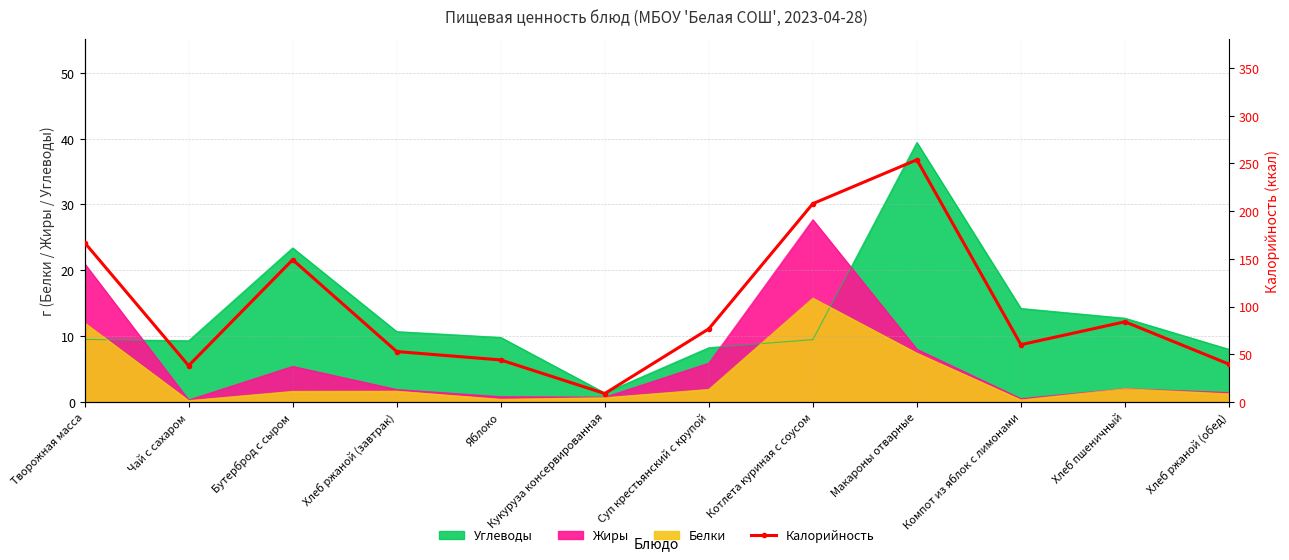

Which category has the lowest value across all series?

Кукуруза консервированная